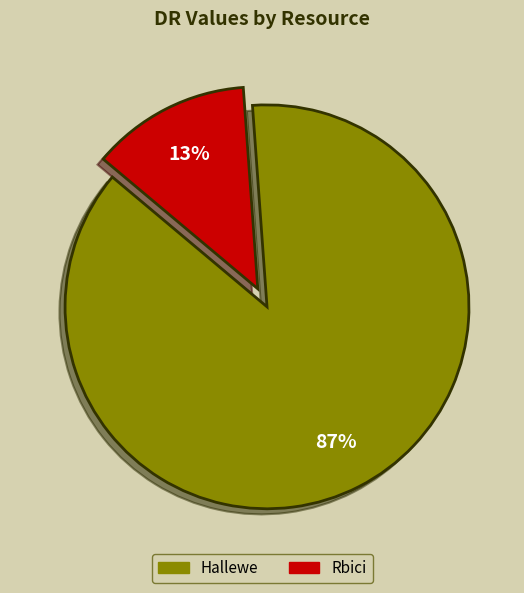

What is the majority slice?

Hallewe